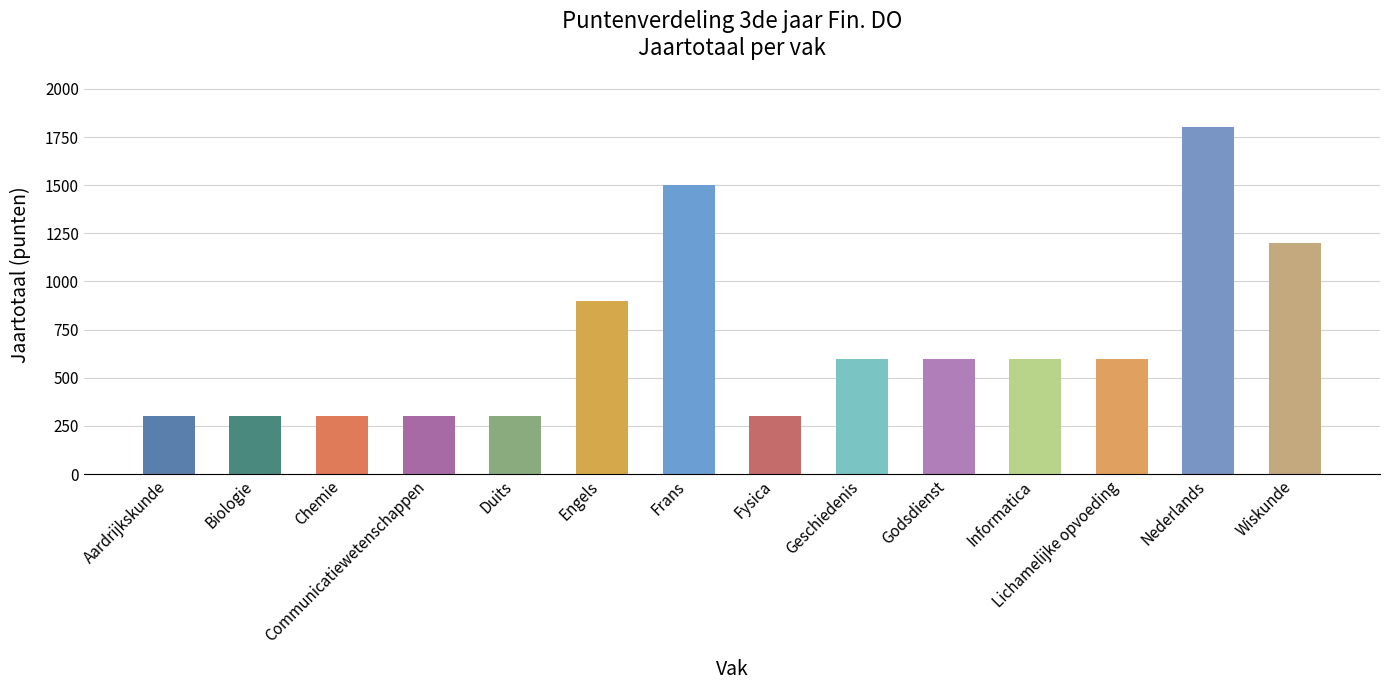

Which category has the highest value across all series?

Nederlands